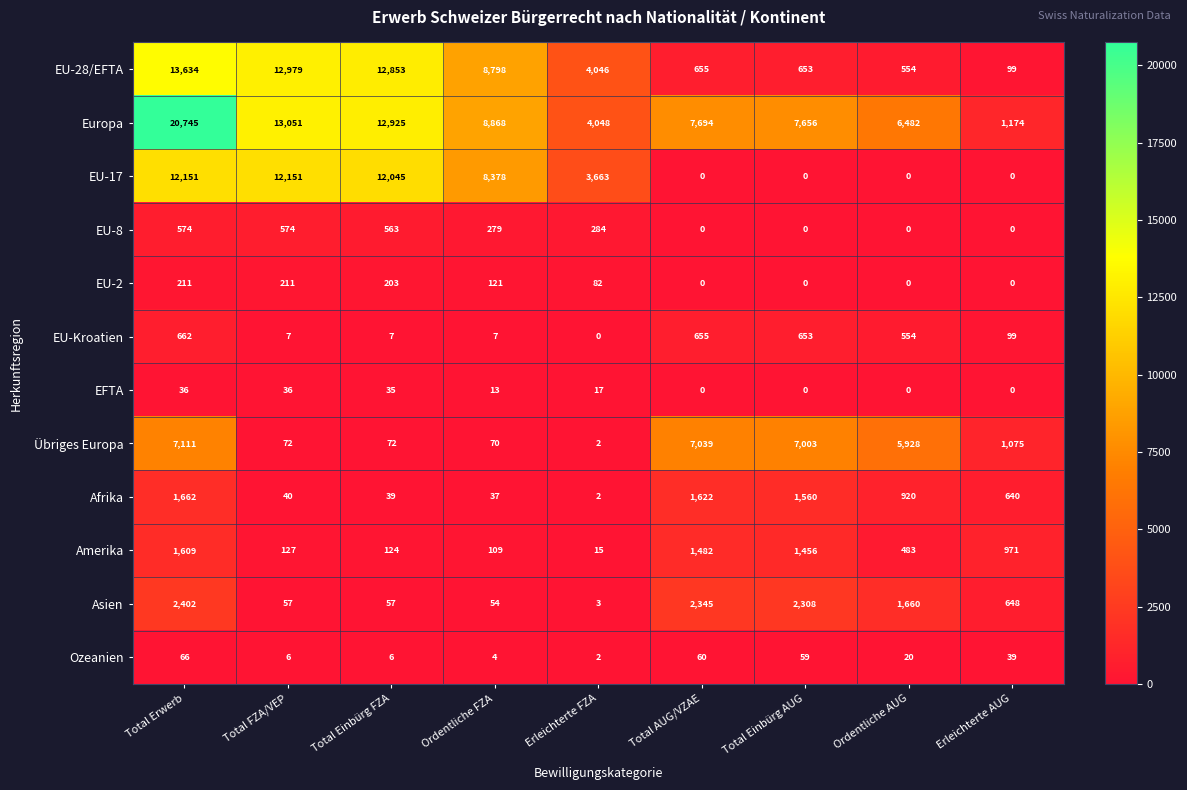

What value does the EU-28/EFTA series have at Erleichterte AUG?

99